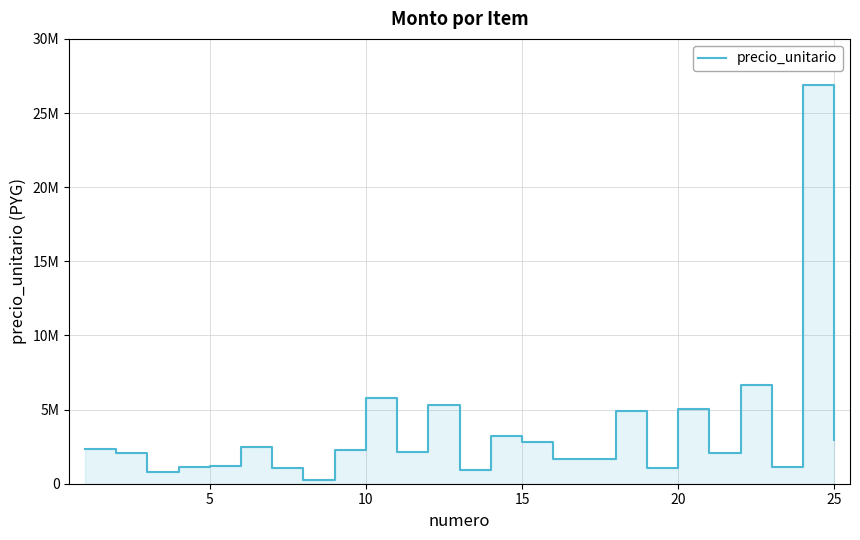

The value at 10 is 379953. True or false?

False